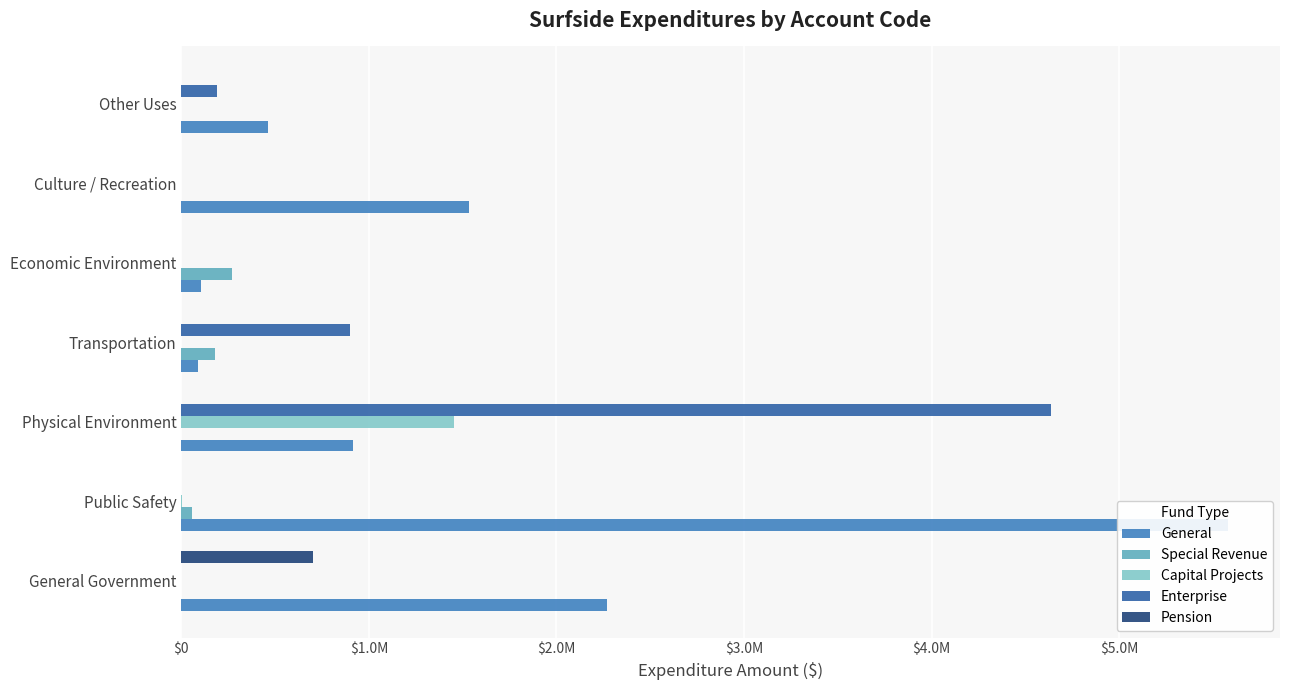

What is the difference between the maximum and minimum values in the General series?

5490279